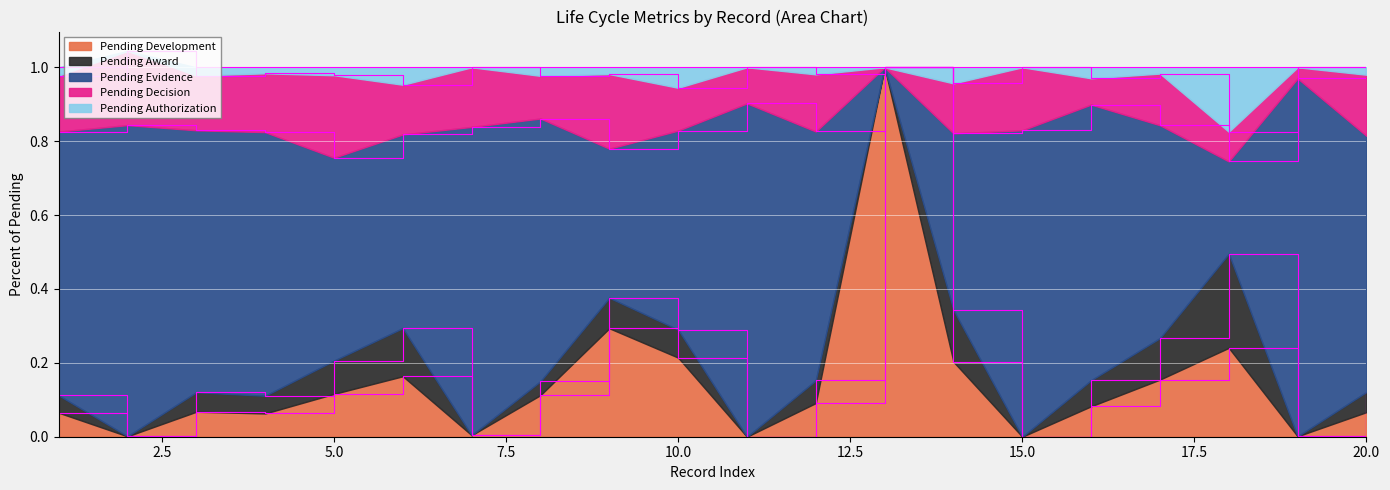

Read the Pending Award value at 17.

0.1